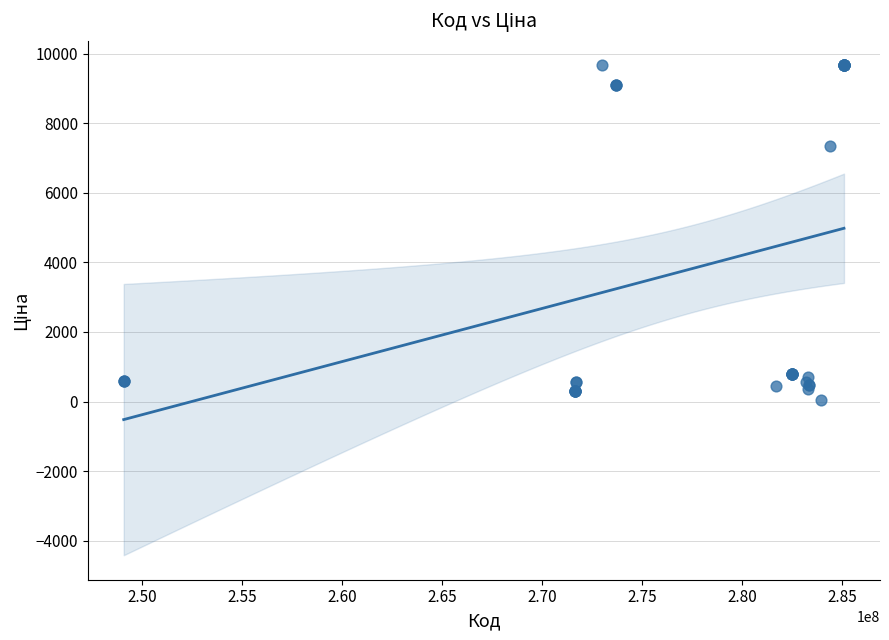

What Y value in the scatter plot is closest to 4848?

7360.2